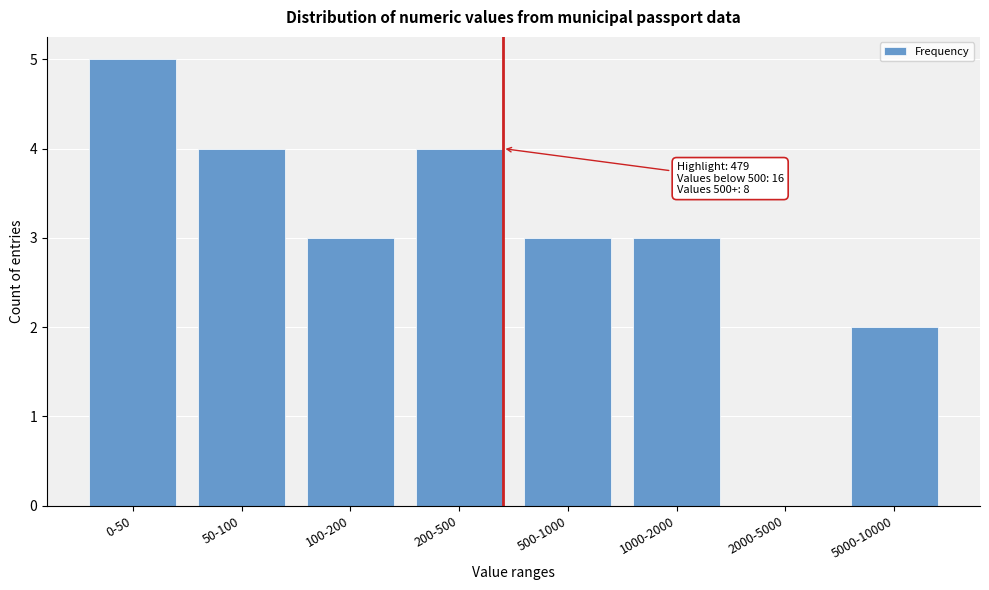

Reading left to right, what are all the values shown in this chart?

0-50=5	50-100=4	100-200=3	200-500=4	500-1000=3	1000-2000=3	2000-5000=0	5000-10000=2